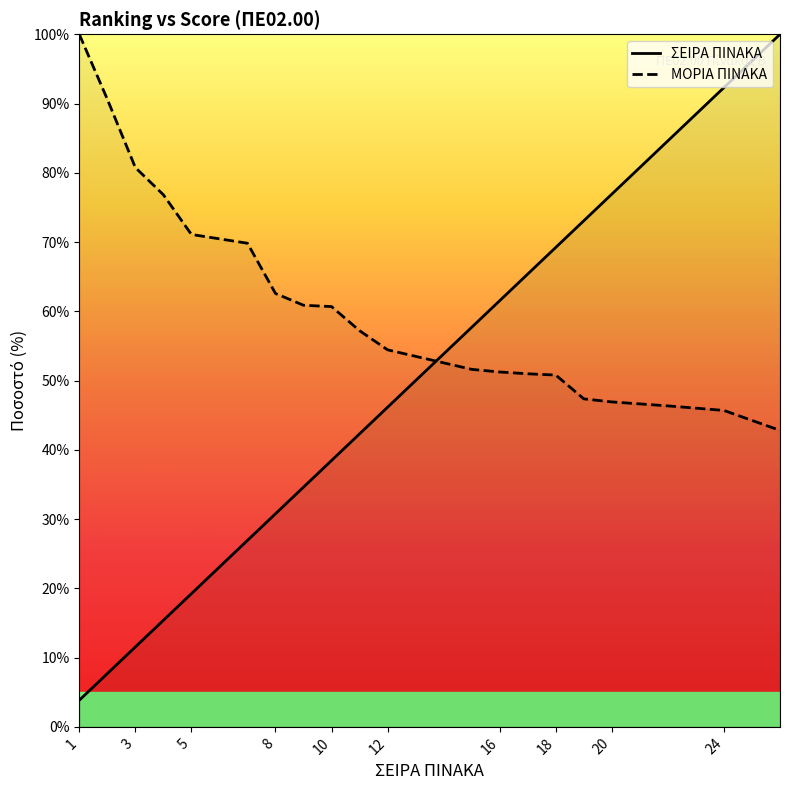

Which series has the largest total across all categories?

ΜΟΡΙΑ ΠΙΝΑΚΑ